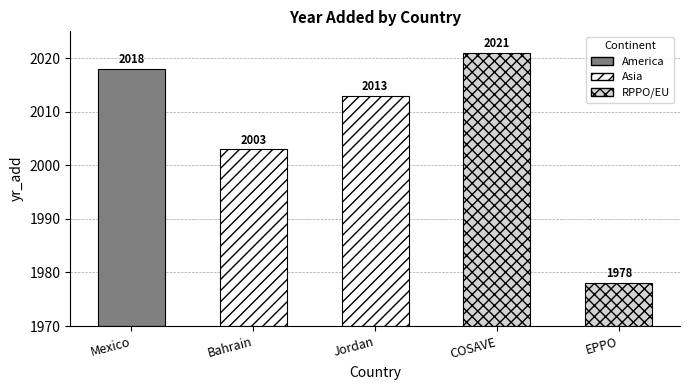

Between COSAVE and EPPO, which is larger?

COSAVE